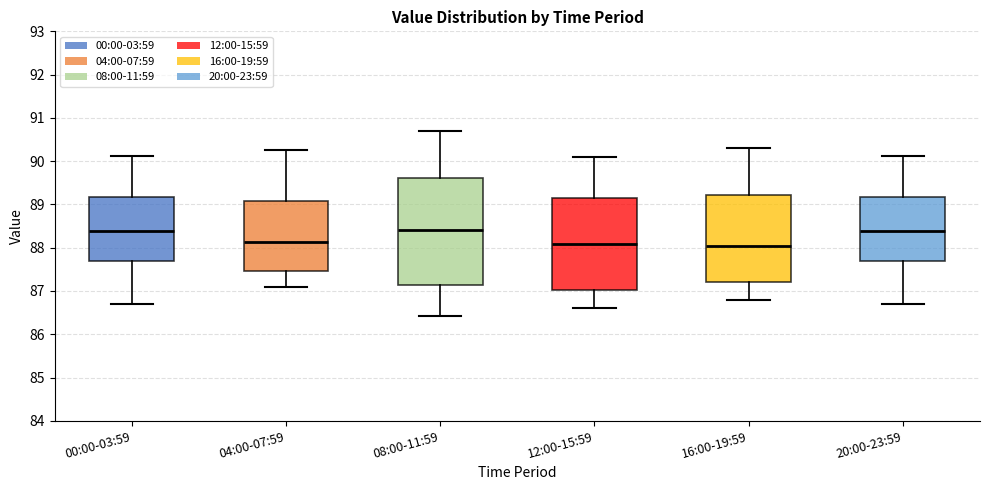

Which box is the tallest, from its lower edge to its upper edge?

08:00-11:59